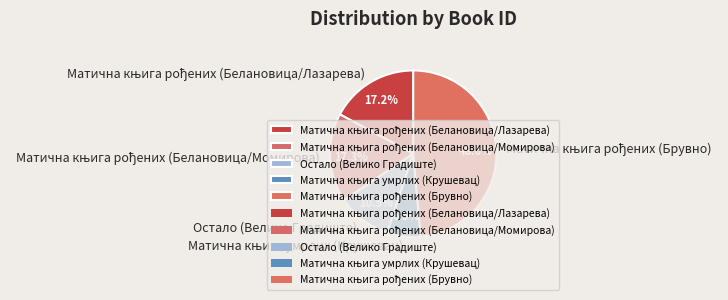

Is there a majority slice in this chart?

No